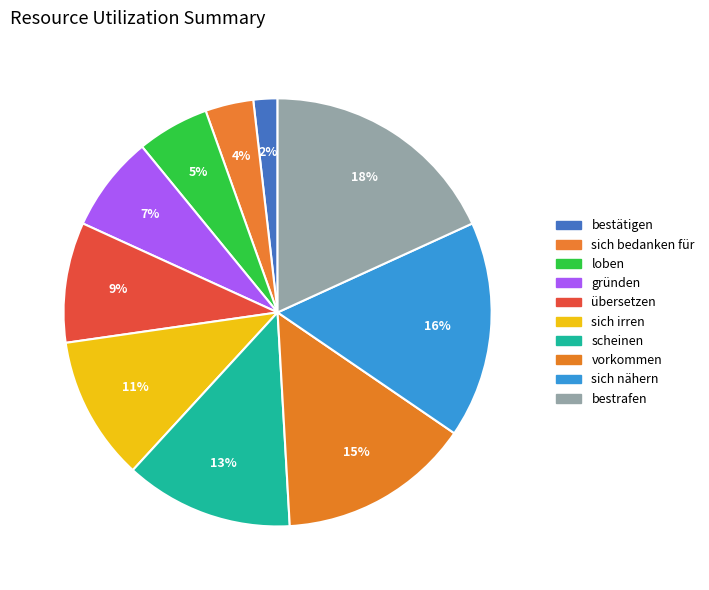

Which category has the biggest portion of the pie?

bestrafen